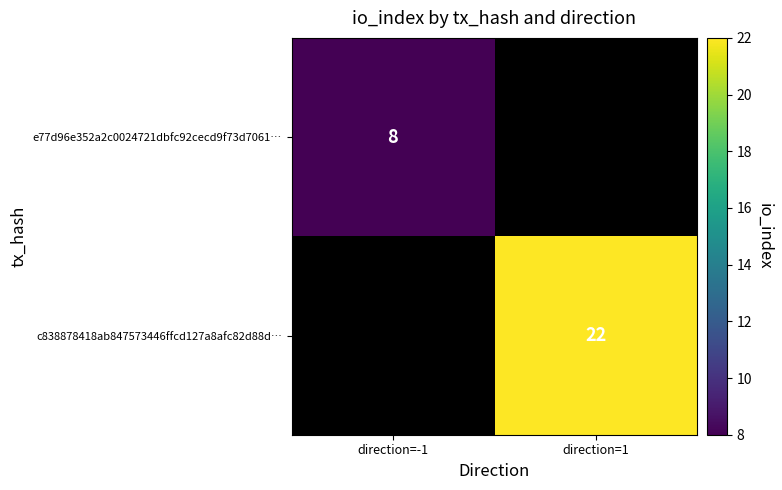

What is the maximum value shown in the chart?

22.0